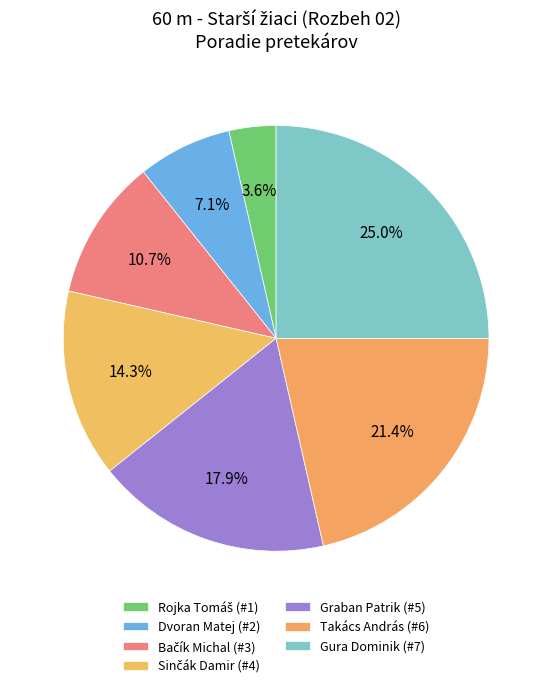

What is the change in value from Dvoran Matej to Graban Patrik?

+3